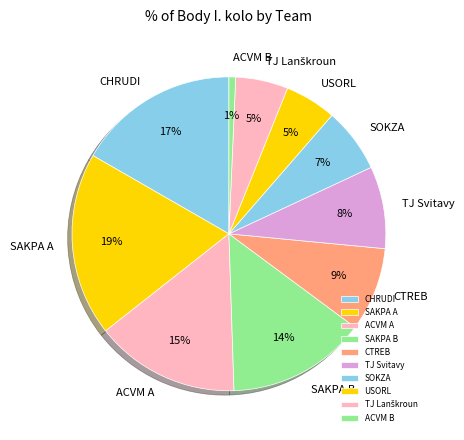

The SAKPA B slice represents 14% of the pie. True or false?

True